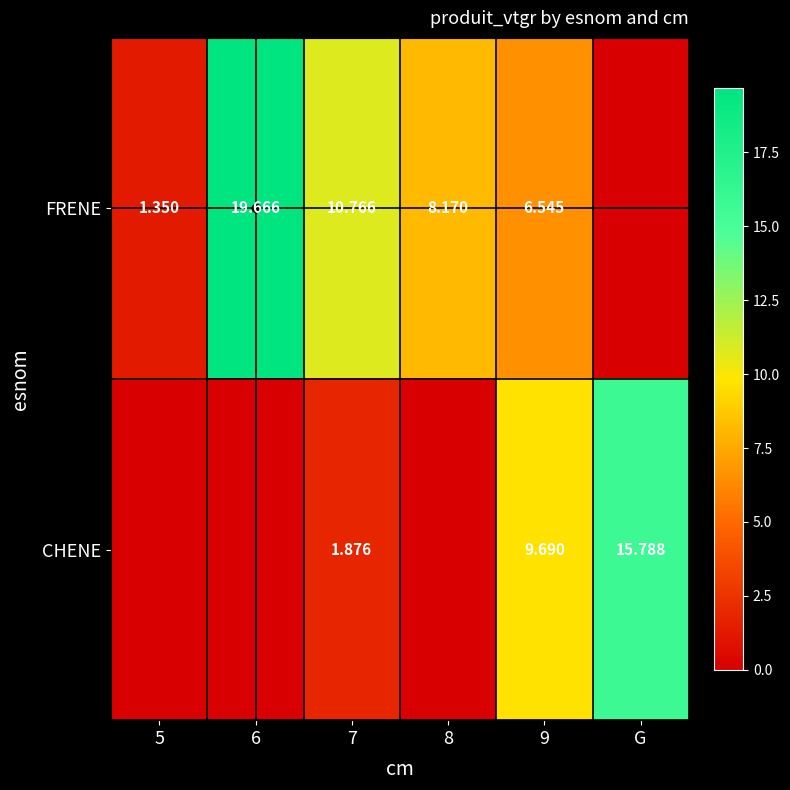

Rank the series by their average value, from highest to lowest.

FRENE, CHENE